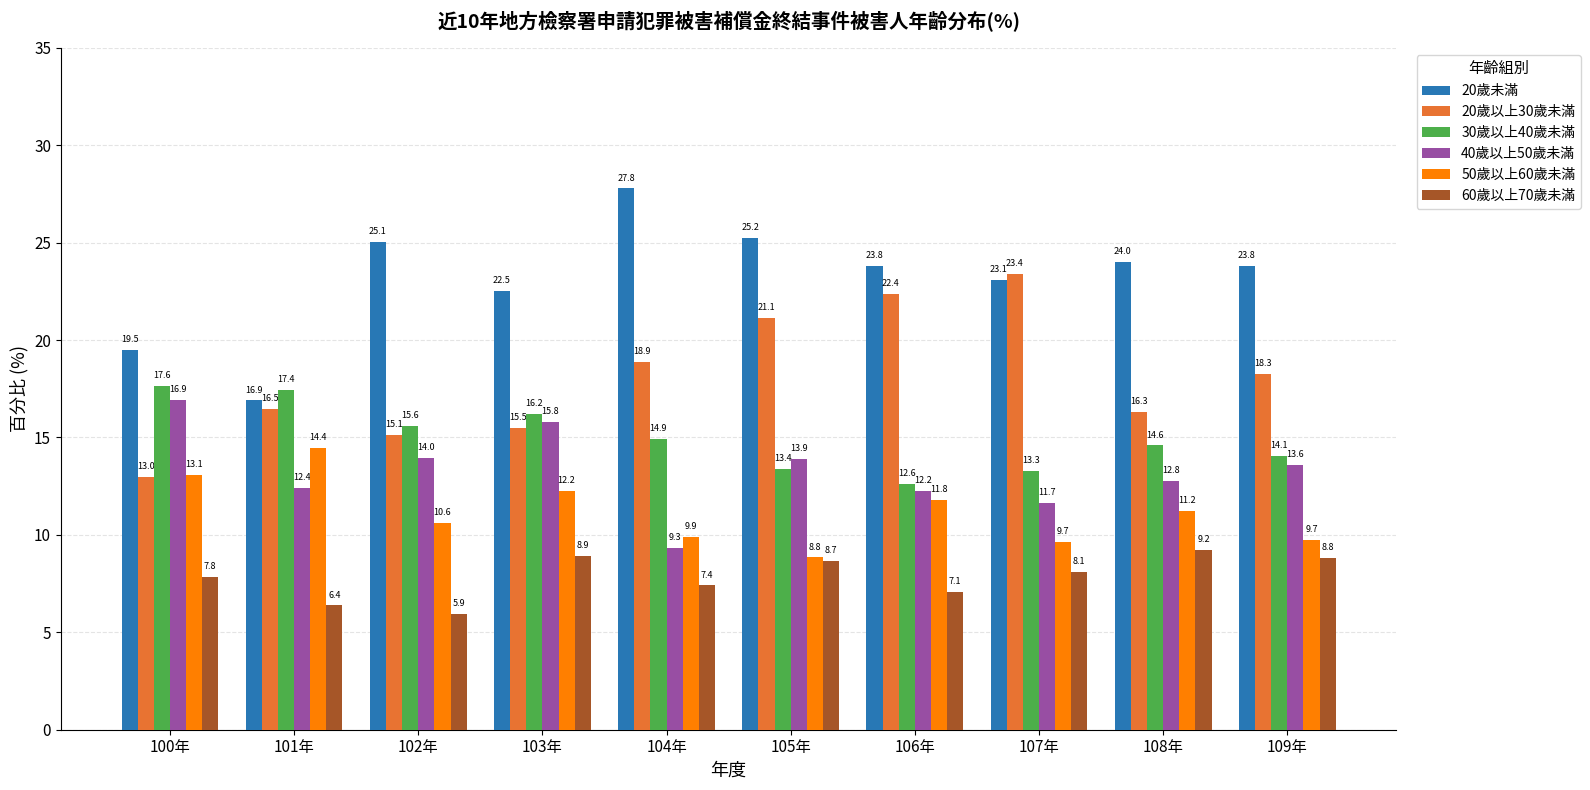

Is the value of 40歲以上50歲未滿 at 101年 greater than the value of 50歲以上60歲未滿 at 102年?

Yes